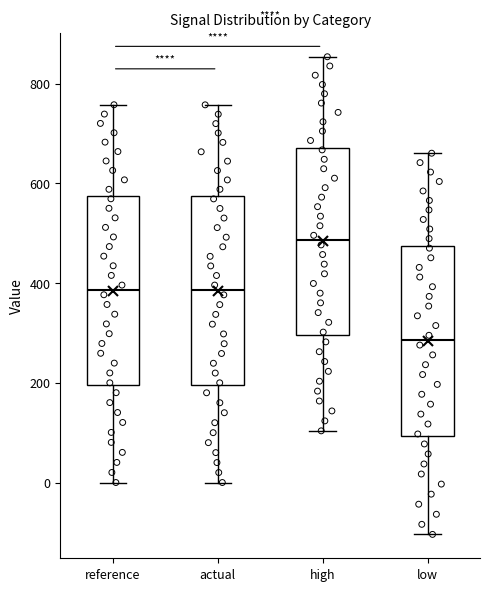

Which box's median line is the highest?

high